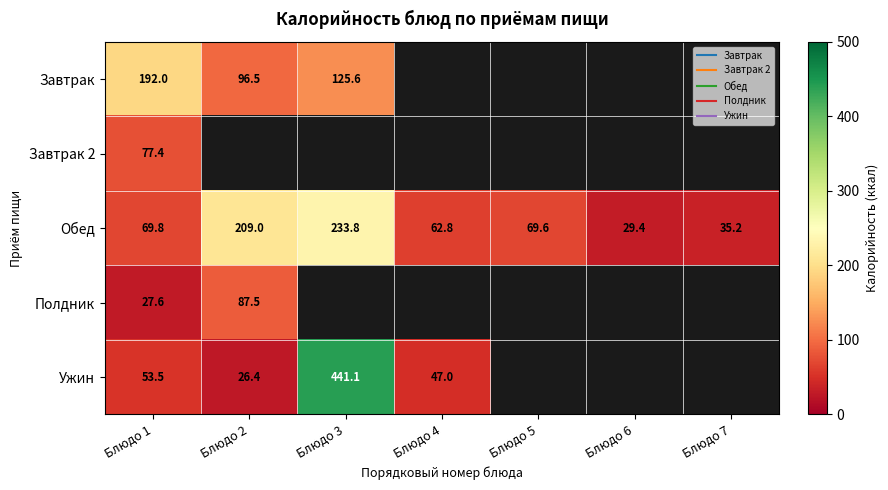

Rank the categories by Полдник value from lowest to highest.

Блюдо 3, Блюдо 4, Блюдо 5, Блюдо 6, Блюдо 7, Блюдо 1, Блюдо 2